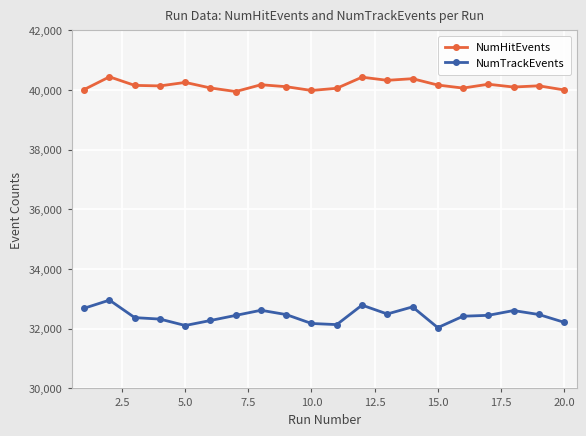

Which series has the largest range (max minus min)?

NumTrackEvents